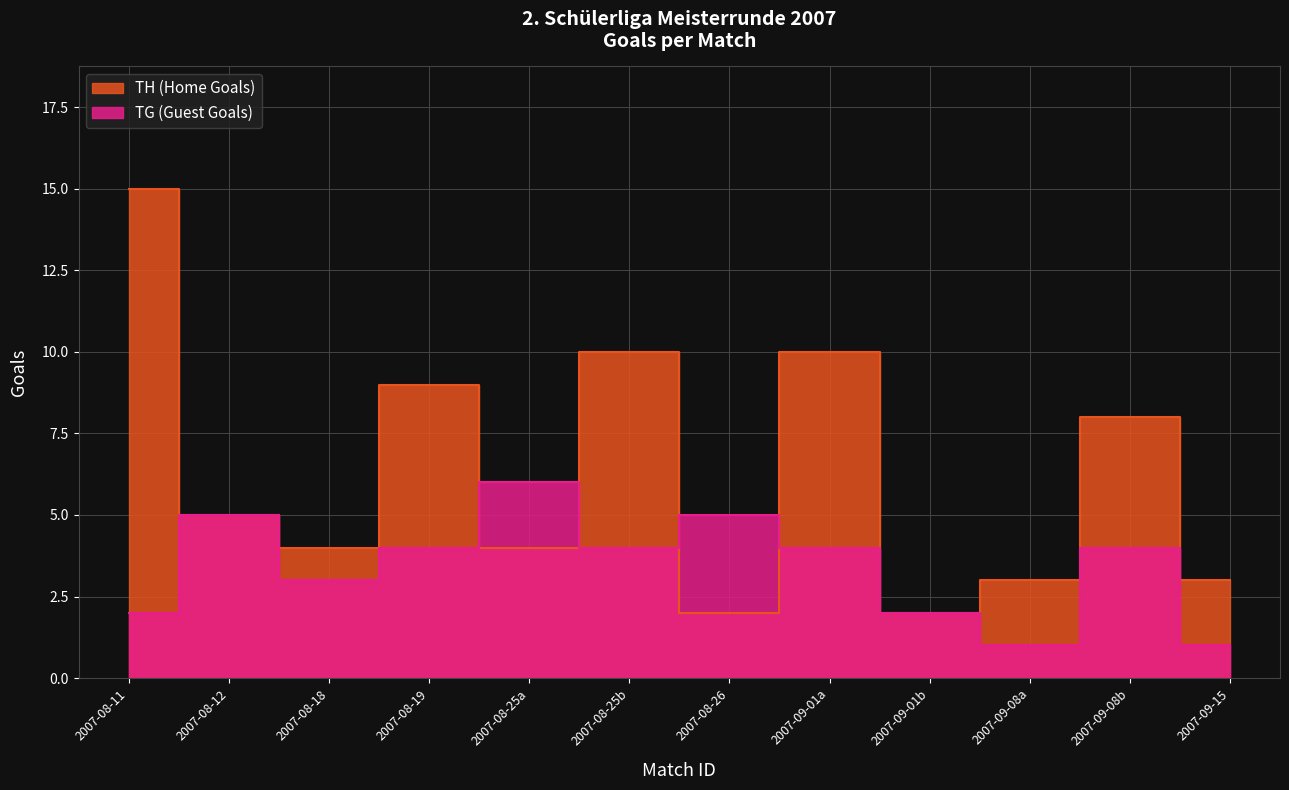

Which series has the widest spread of values?

TH (Home Goals)